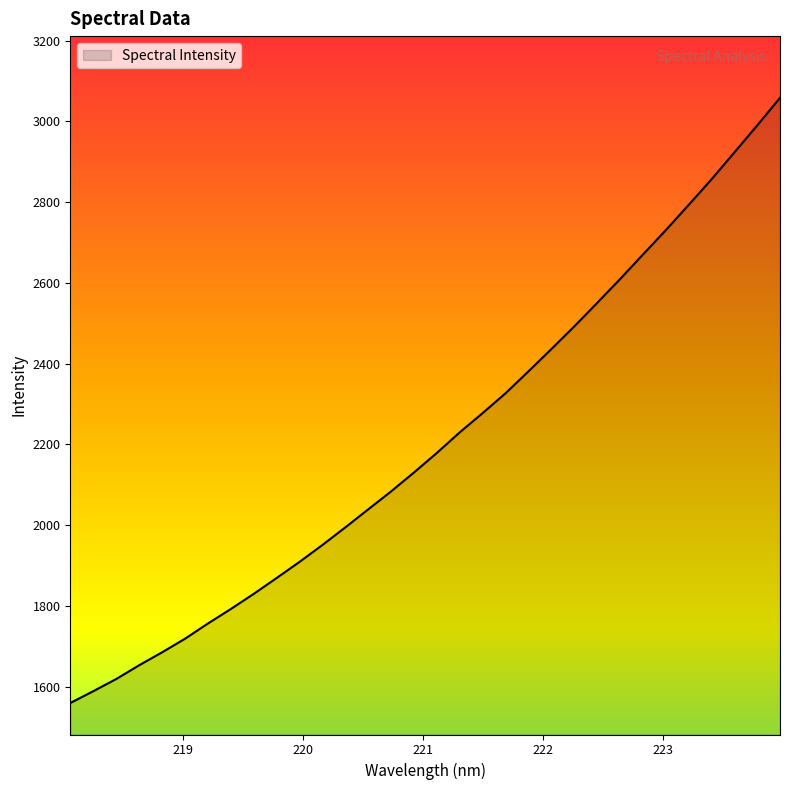

What is the greatest value displayed?

3058.0